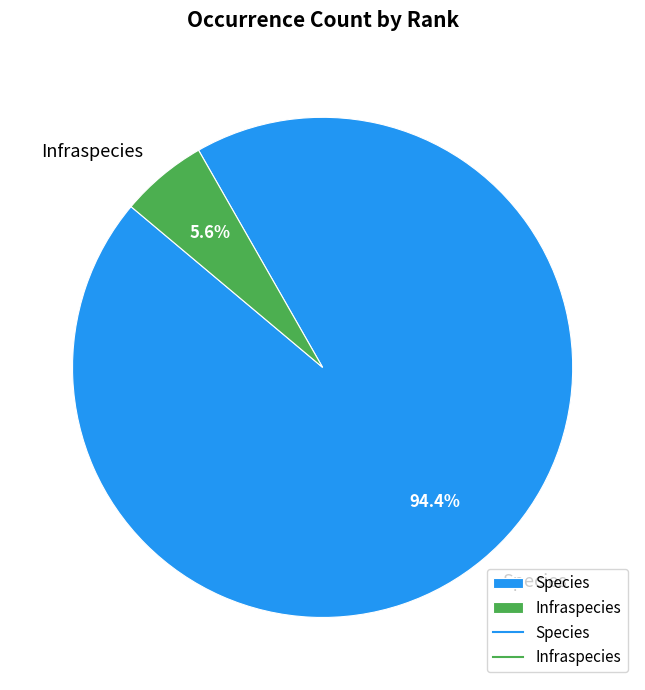

Rank the categories by value from highest to lowest.

Species, Infraspecies